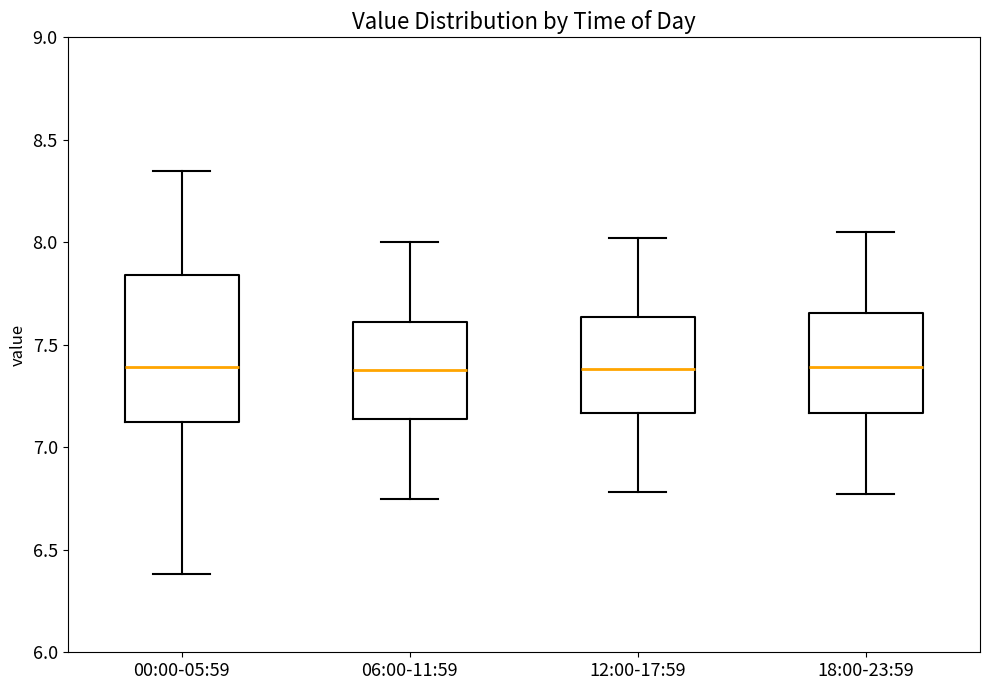

Reading left to right, transcribe this box plot: for each box, give where its median line is, the range the box spans, and where its two whiskers end, as read against the y-axis. The values are not printed on the chart, so give them approximately, as read against the axis.

00:00-05:59: median 7.40, box 7.15 to 7.85, whiskers 6.40 to 8.35
06:00-11:59: median 7.40, box 7.15 to 7.60, whiskers 6.75 to 8.00
12:00-17:59: median 7.40, box 7.15 to 7.65, whiskers 6.80 to 8.00
18:00-23:59: median 7.40, box 7.15 to 7.65, whiskers 6.75 to 8.05